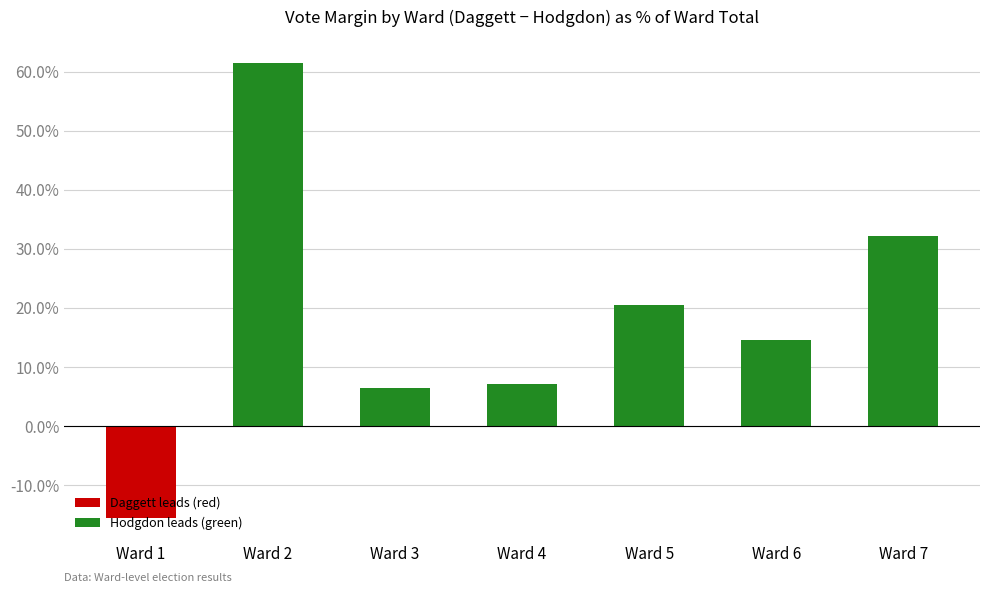

The value at Ward 7 is 32.1. True or false?

True